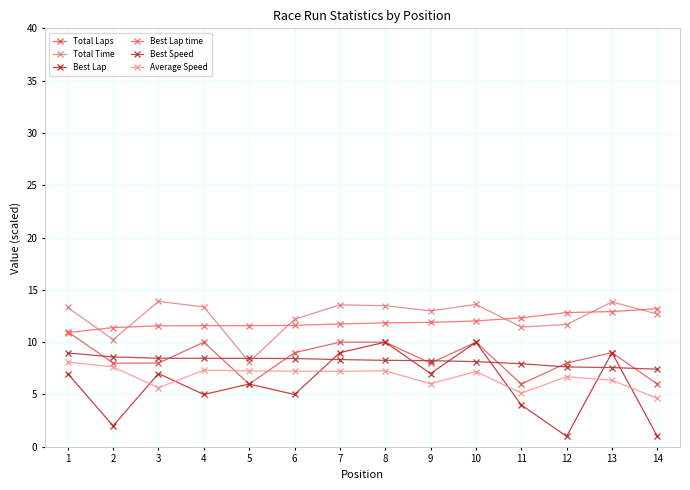

How many interior local valleys does the Best Lap series have?

5